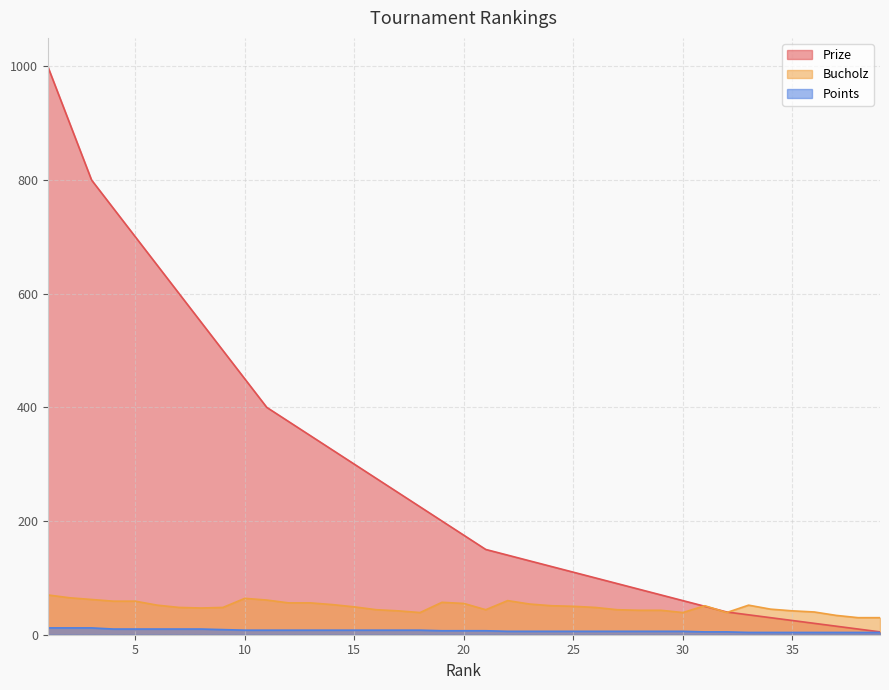

Reading right to left, list all the values displayed in this chart.

Prize: 39=5	38=10	37=15	36=20	35=25	34=30	33=35	32=40	31=50	30=60	29=70	28=80	27=90	26=100	25=110	24=120	23=130	22=140	21=150	20=175	19=200	18=225	17=250	16=275	15=300	14=325	13=350	12=375	11=400	10=450	9=500	8=550	7=600	6=650	5=700	4=750	3=800	2=900	1=1000
Bucholz: 39=30	38=30	37=34	36=40	35=42	34=45	33=52	32=39	31=51	30=39	29=43	28=43	27=44	26=48	25=50	24=51	23=54	22=60	21=44	20=55	19=57	18=39	17=42	16=44	15=49	14=53	13=56	12=56	11=61	10=64	9=48	8=47	7=48	6=52	5=59	4=59	3=62	2=65	1=70
Points: 39=4	38=4	37=4	36=4	35=4	34=4	33=4	32=5	31=5	30=6	29=6	28=6	27=6	26=6	25=6	24=6	23=6	22=6	21=7	20=7	19=7	18=8	17=8	16=8	15=8	14=8	13=8	12=8	11=8	10=8	9=9	8=10	7=10	6=10	5=10	4=10	3=12	2=12	1=12